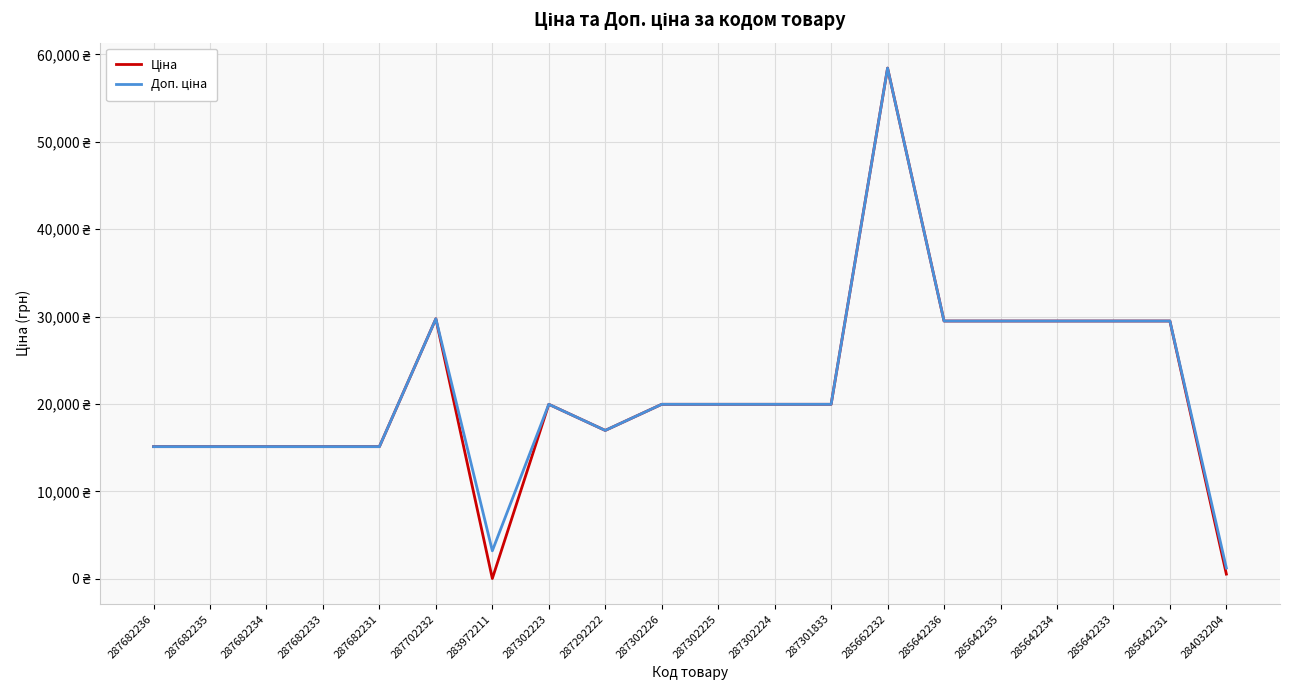

How many distinct data groups are displayed?

2